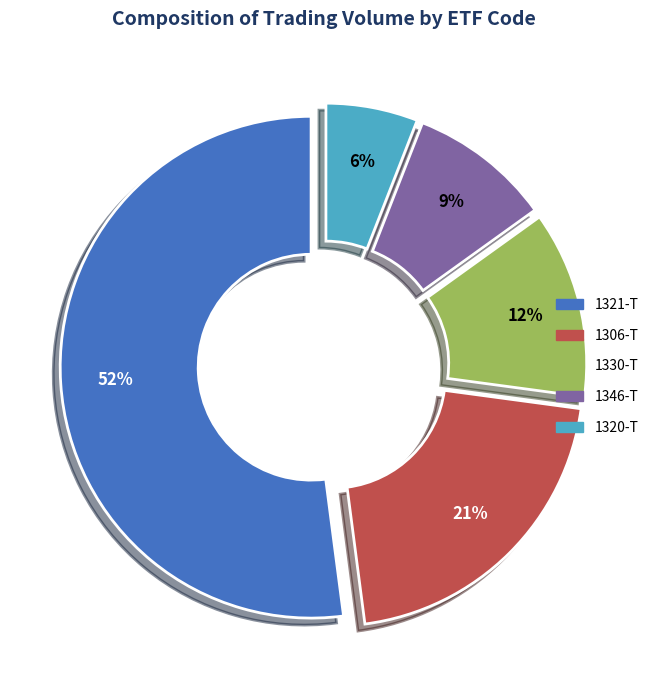

Combined, do 1320-T and 1330-T account for over 50%?

No